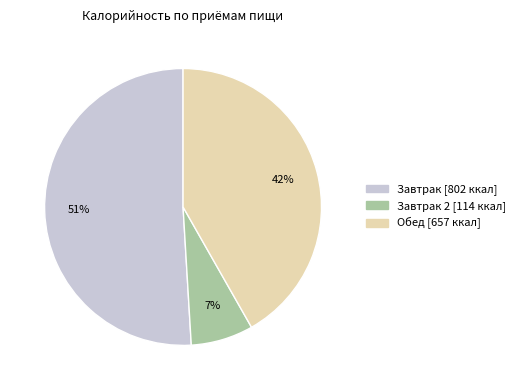

To the nearest percent, what is the average slice percentage?

33%